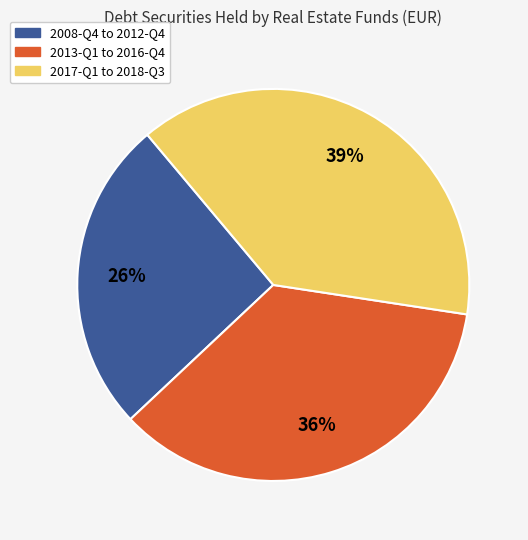

To the nearest percent, what is the difference between the largest and smallest slice percentages?

13%